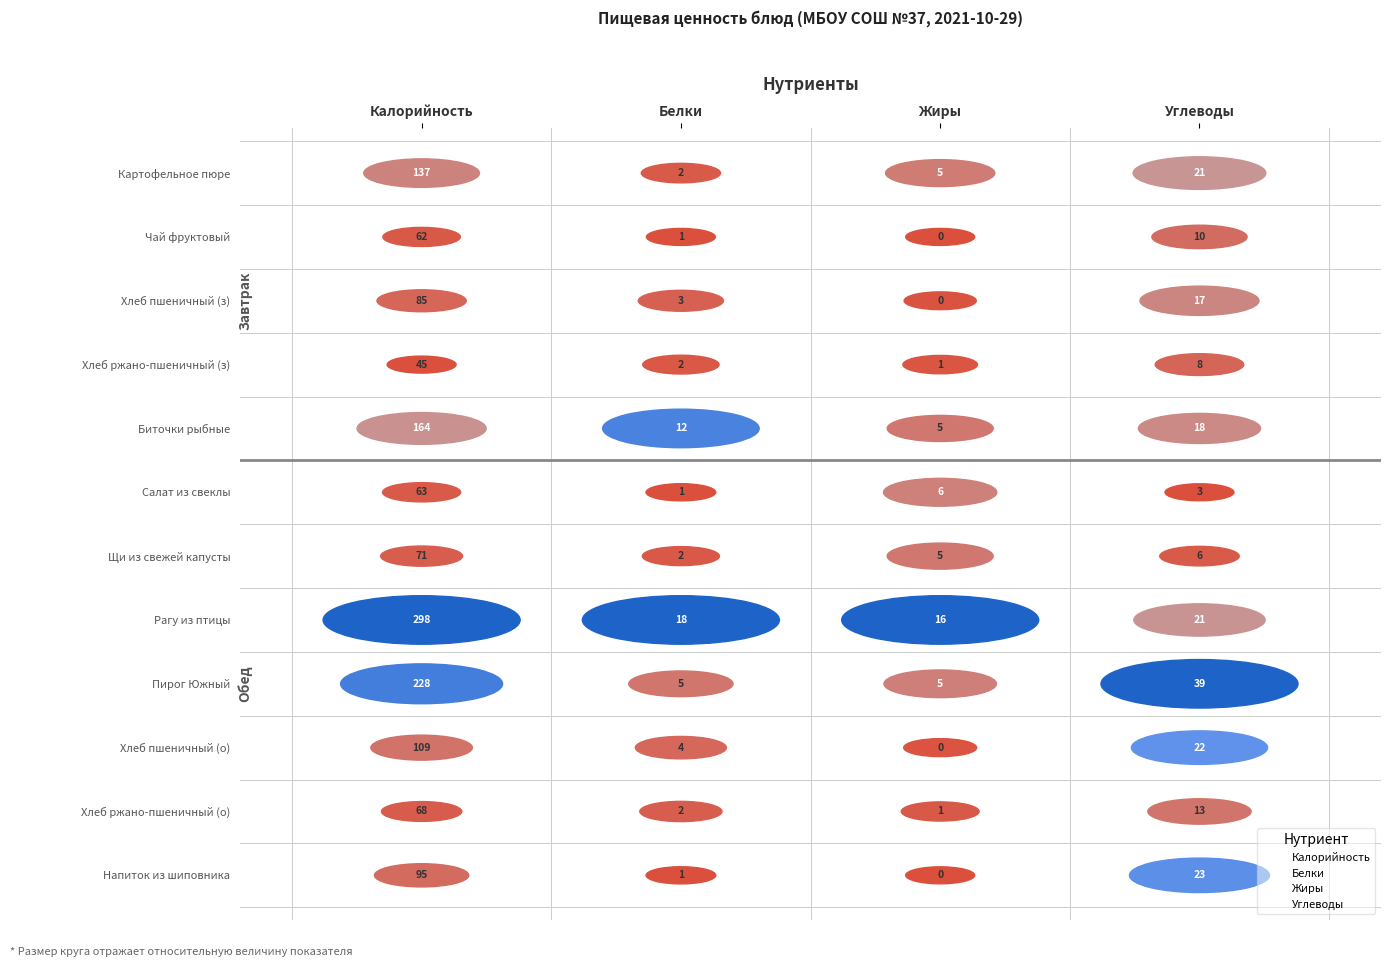

What are all the series names shown in the legend?

Калорийность, Белки, Жиры, Углеводы